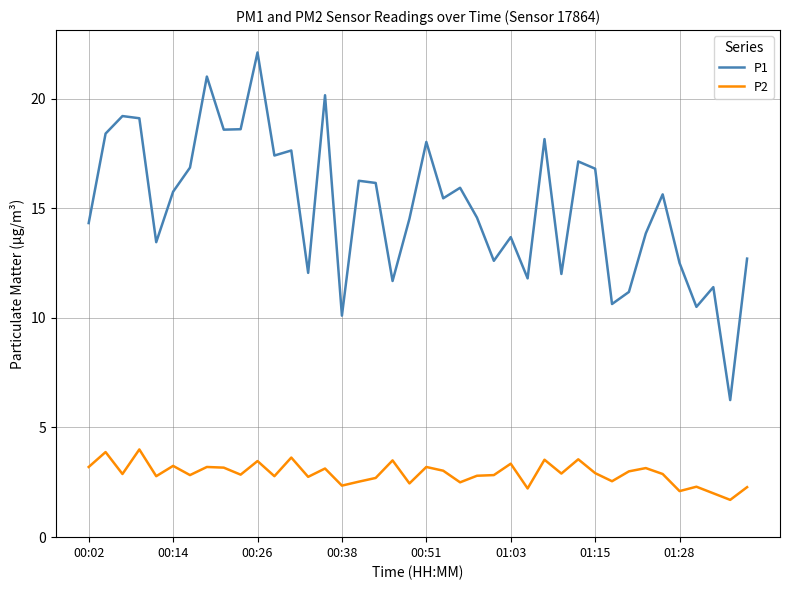

Does the chart have visible grid lines?

Yes